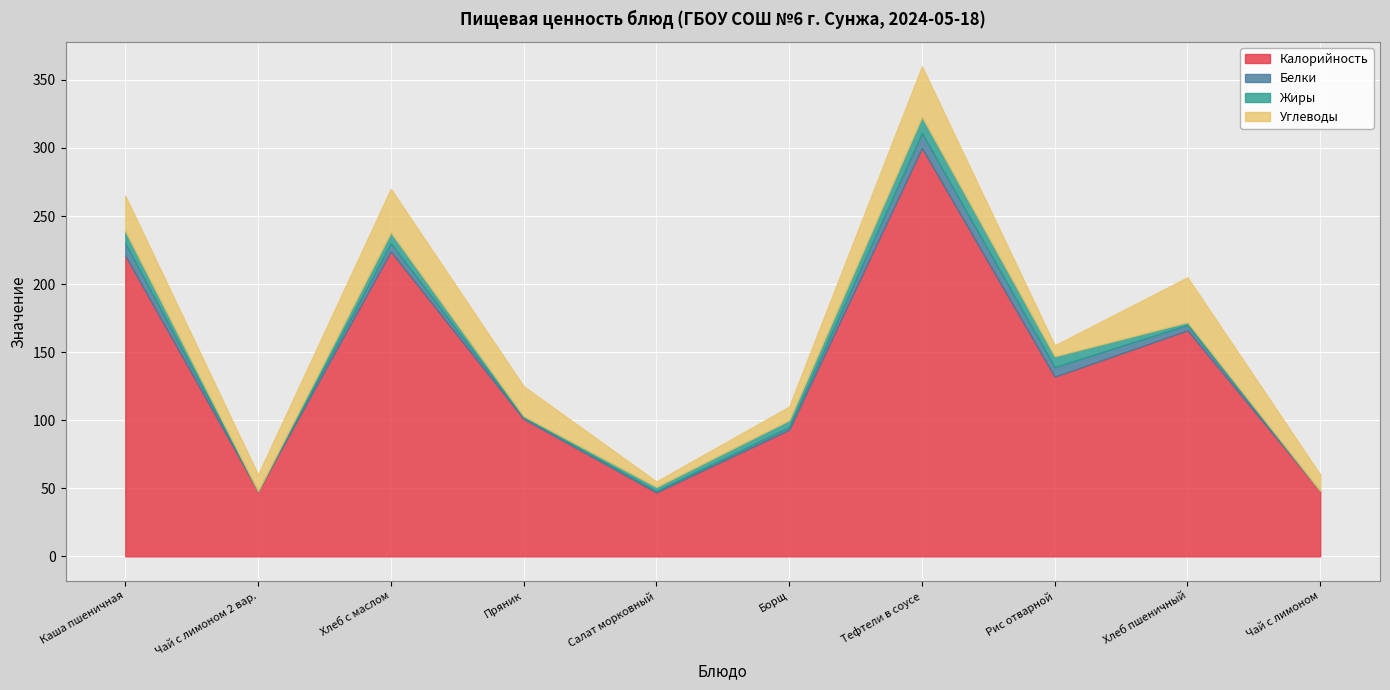

Reading left to right, extract all data points from this chart.

Калорийность: 221	48	224	101	47	93	300	132	166	48
Белки: 9	0	6	1	1	2	11	7	4	0
Жиры: 9	0	8	1	3	5	12	8	2	0
Углеводы: 26	12	32	22	4	10	37	8	33	12